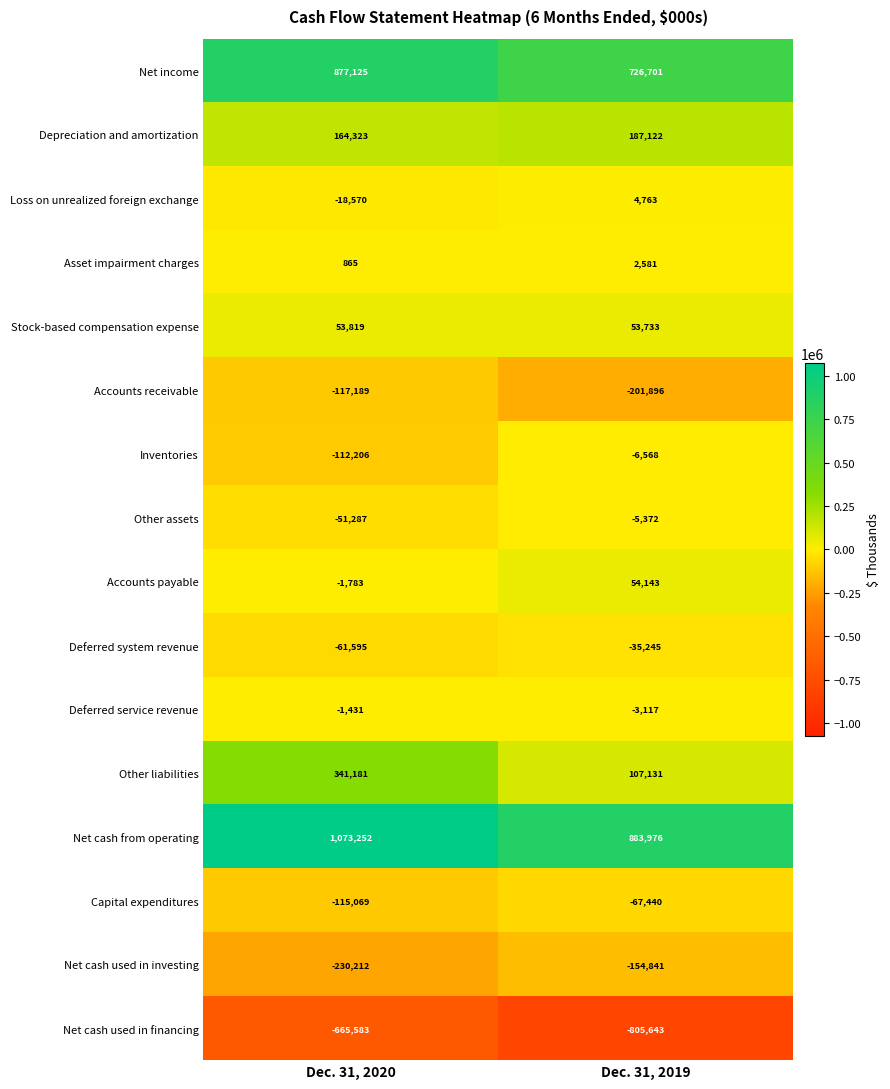

True or false: Net cash used in investing has a value of -230212 at Dec. 31, 2020.

True